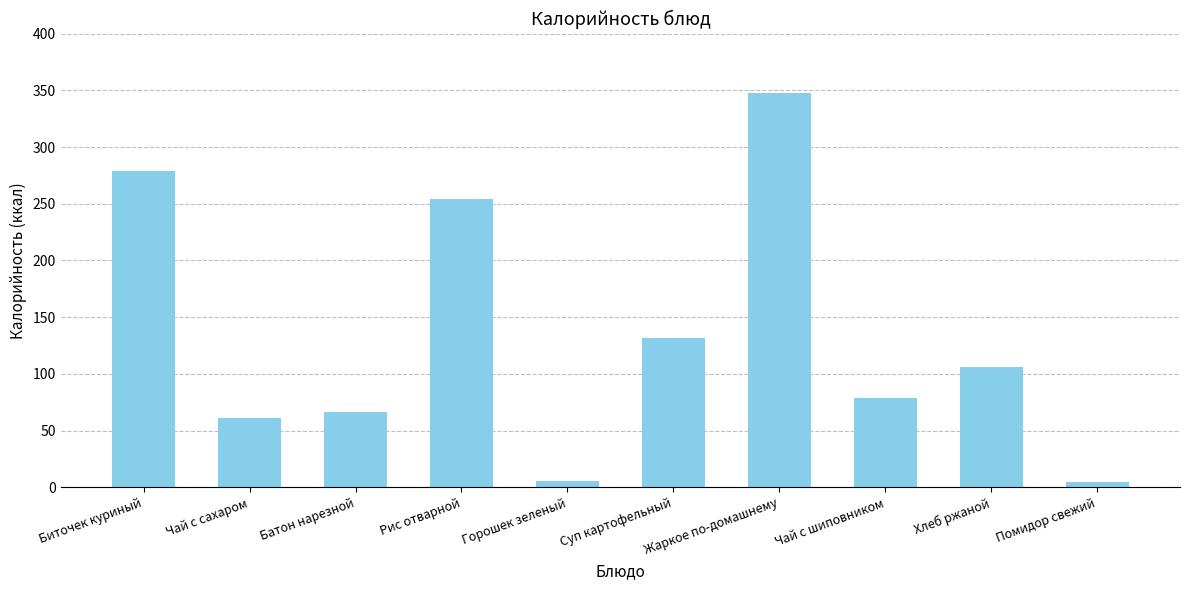

How many categories are shown in the chart?

10